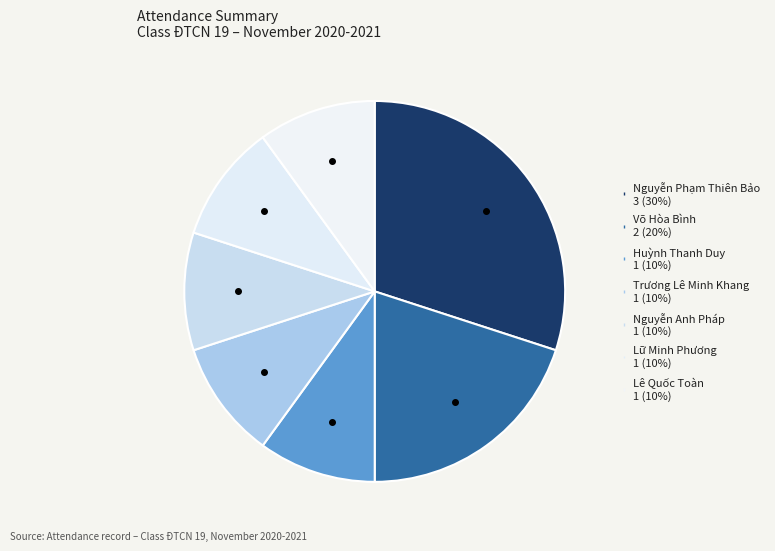

Count the number of slices in the pie.

7